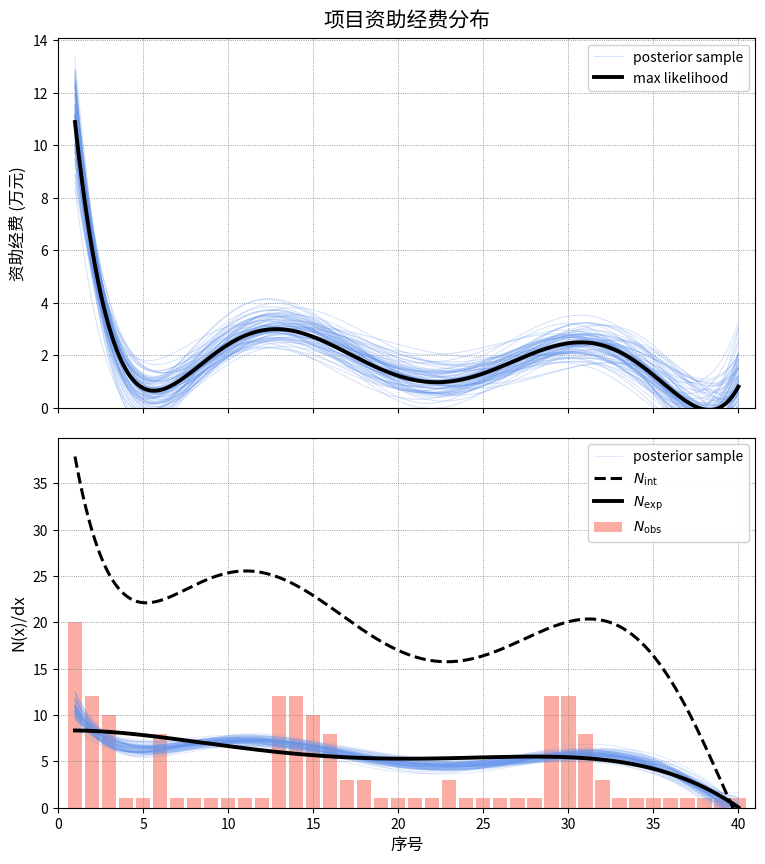

The value at 24 is 0. True or false?

False